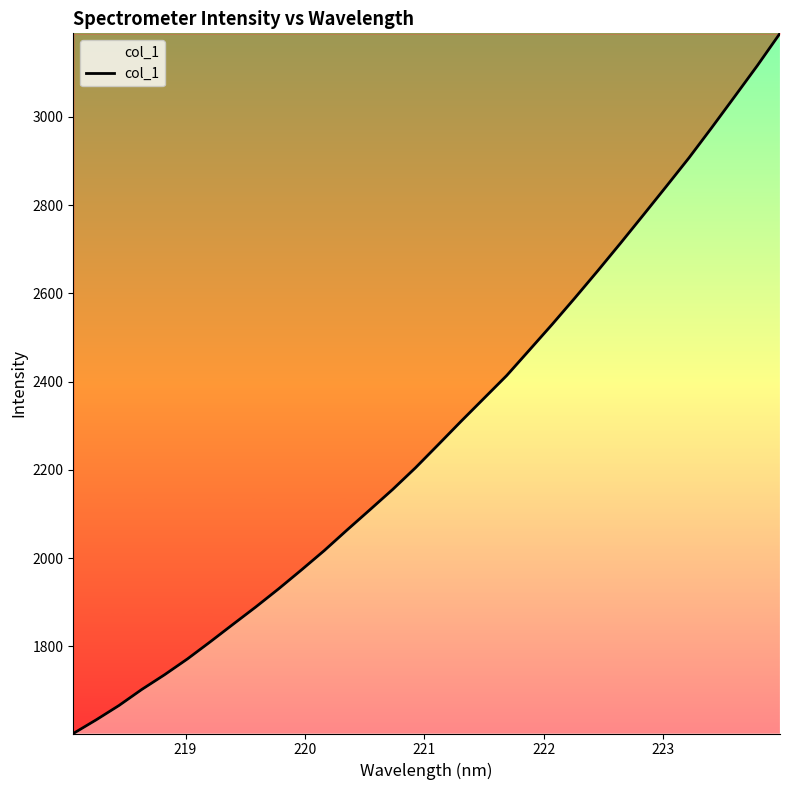

What is the greatest value displayed?

3189.2